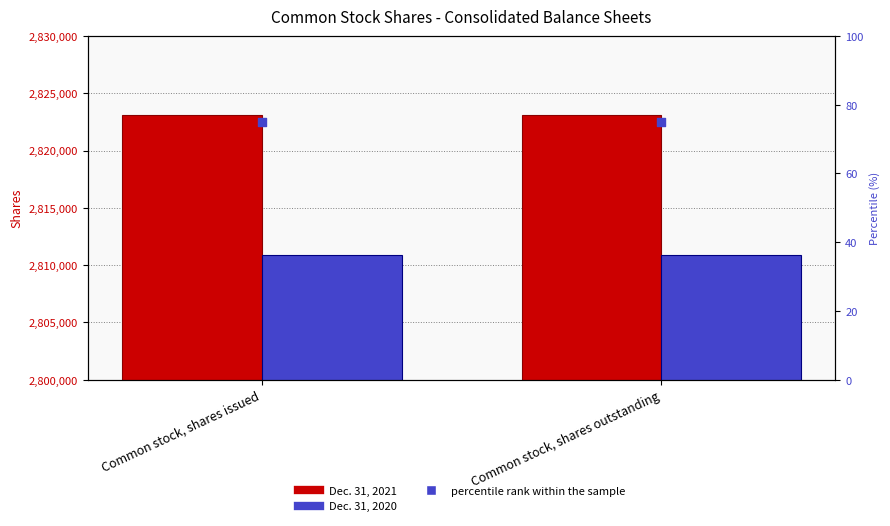

Is the value of percentile rank within the sample at Common stock, shares outstanding greater than the value of Dec. 31, 2021 at Common stock, shares issued?

No